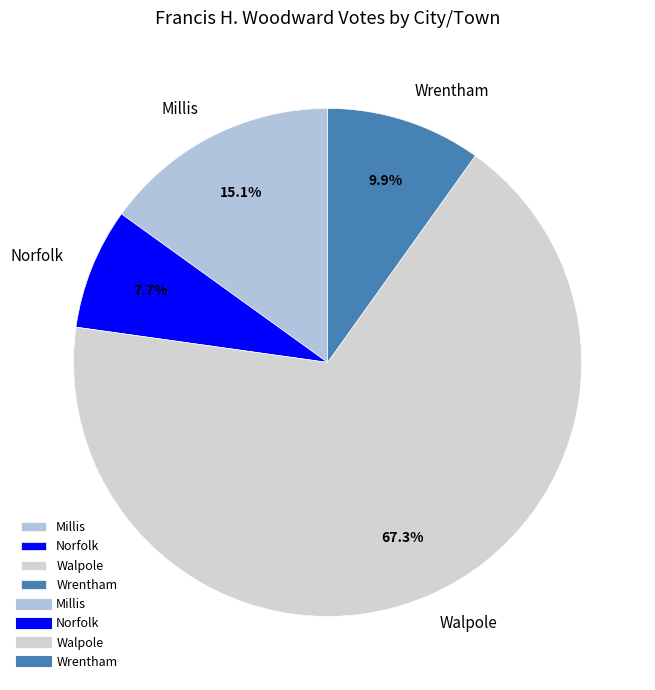

How many segments does this pie chart have?

4